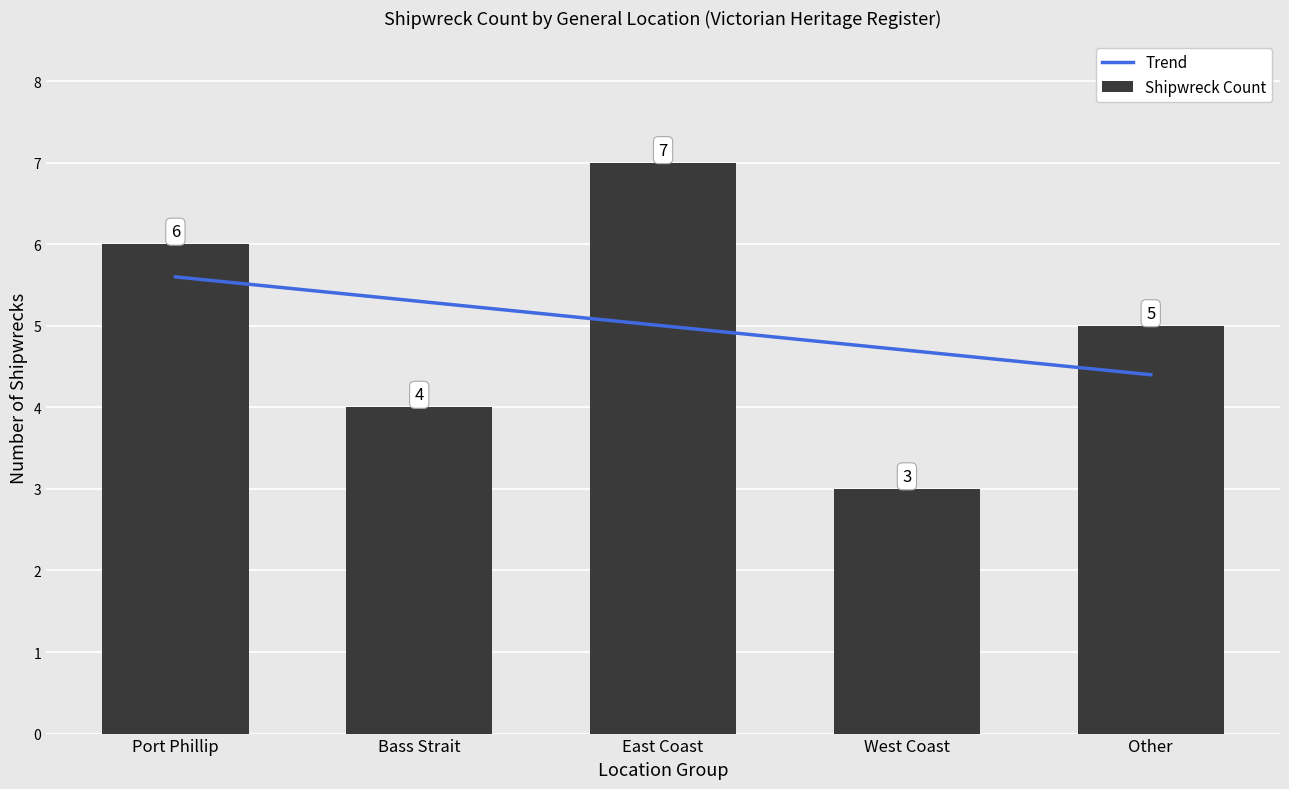

What is the maximum value for Shipwreck Count?

7